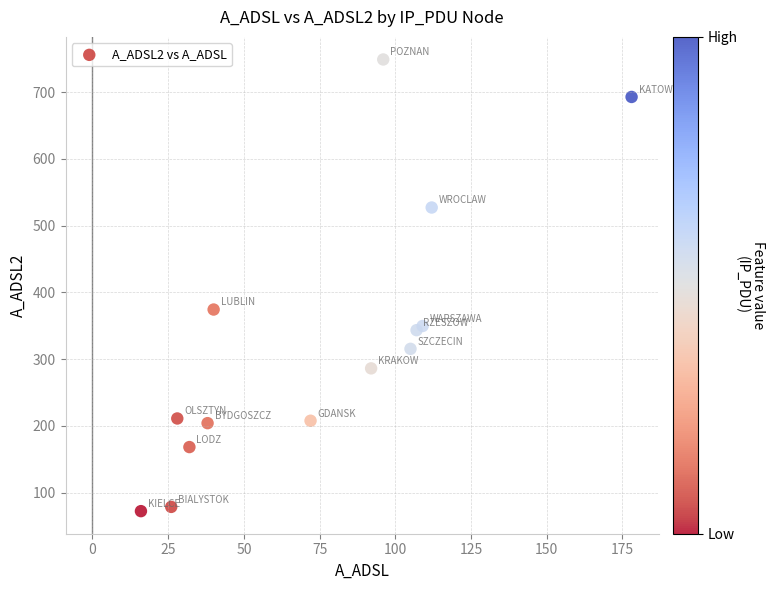

What is the range of Y values (max minus min)?

677.0